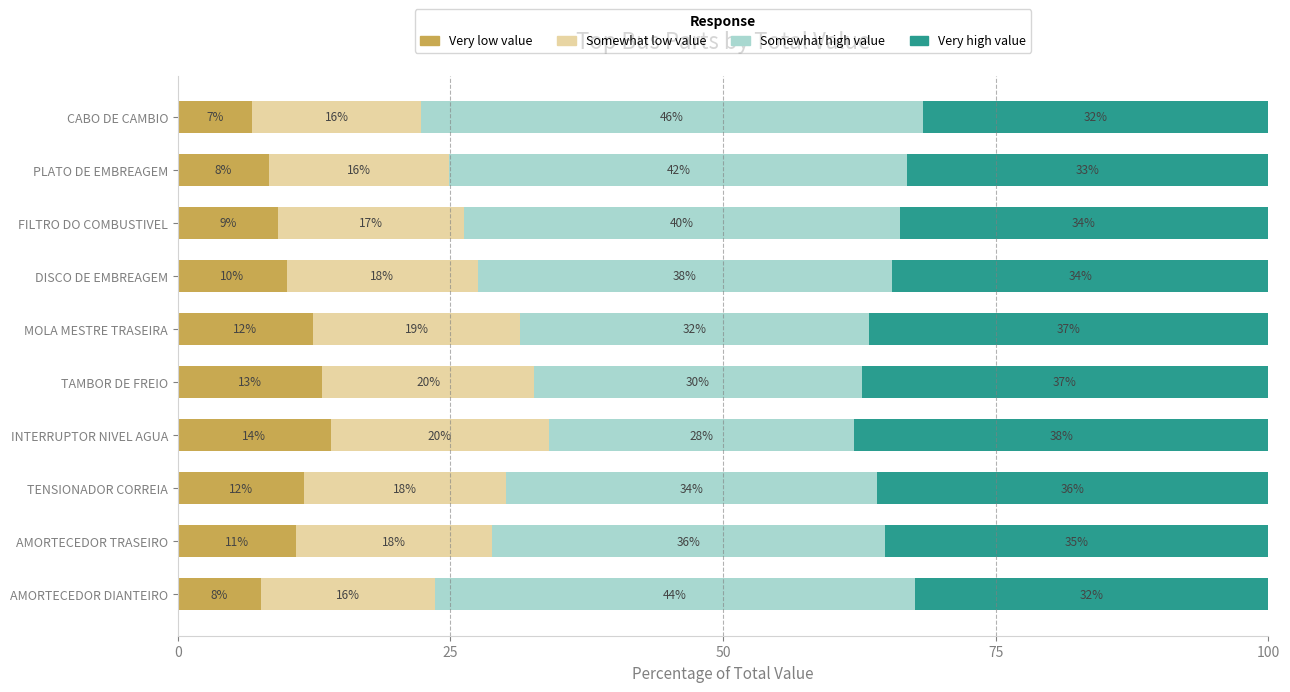

What is the total value across all series at DISCO DE EMBREAGEM?

100.0